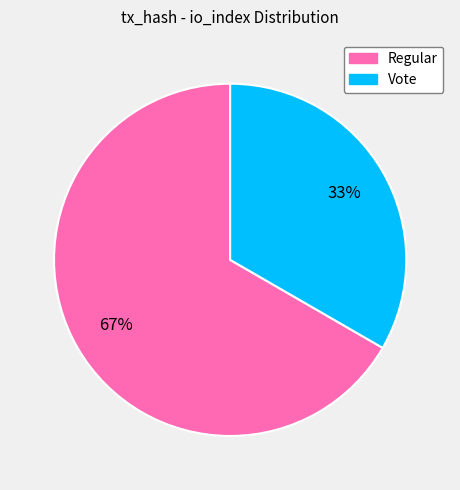

What is the largest slice in the pie chart?

Regular